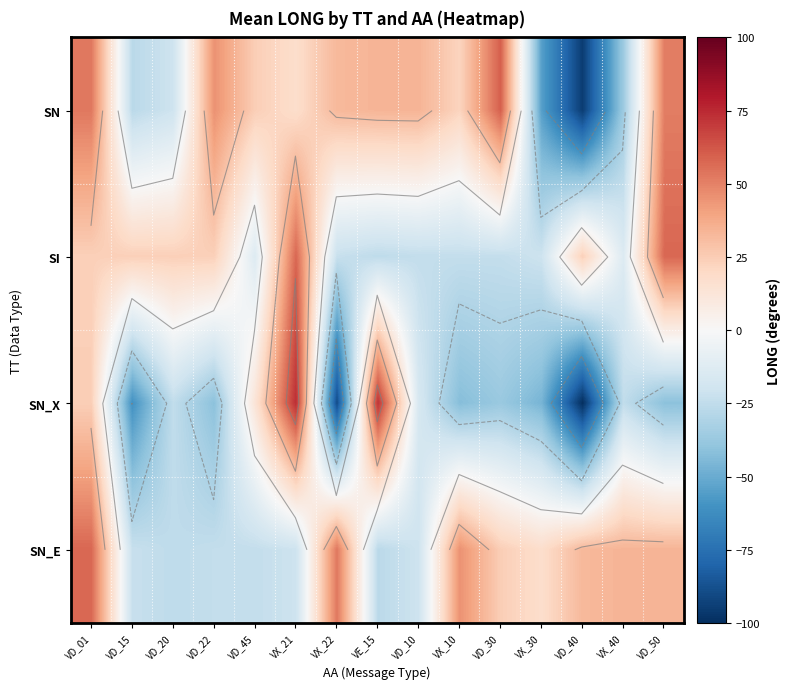

What is the spread (max minus min) of values at VX_22?

142.2